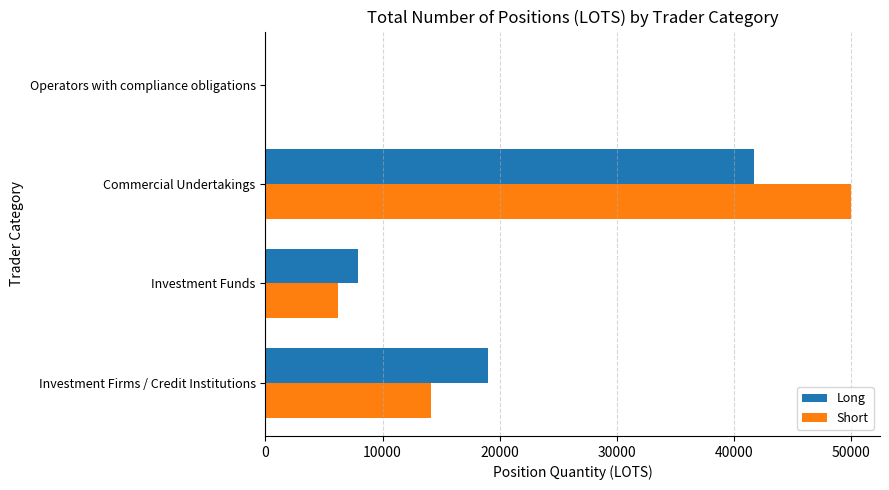

What is the total value across all series at Investment Firms / Credit Institutions?

33180.4